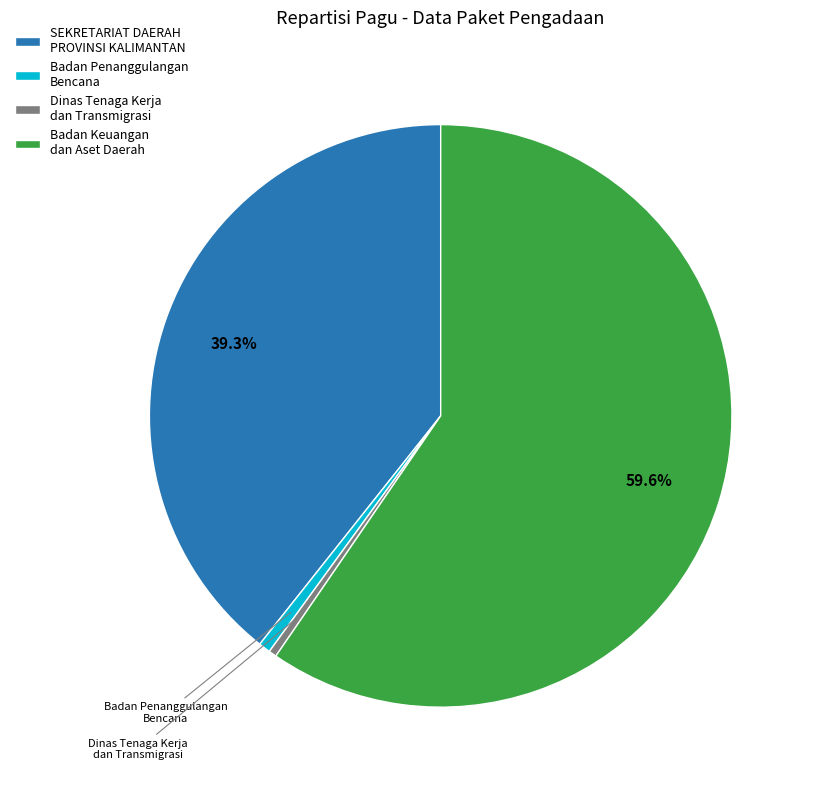

To the nearest percent, what percentage of the pie is Badan Keuangan dan Aset Daerah?

60%